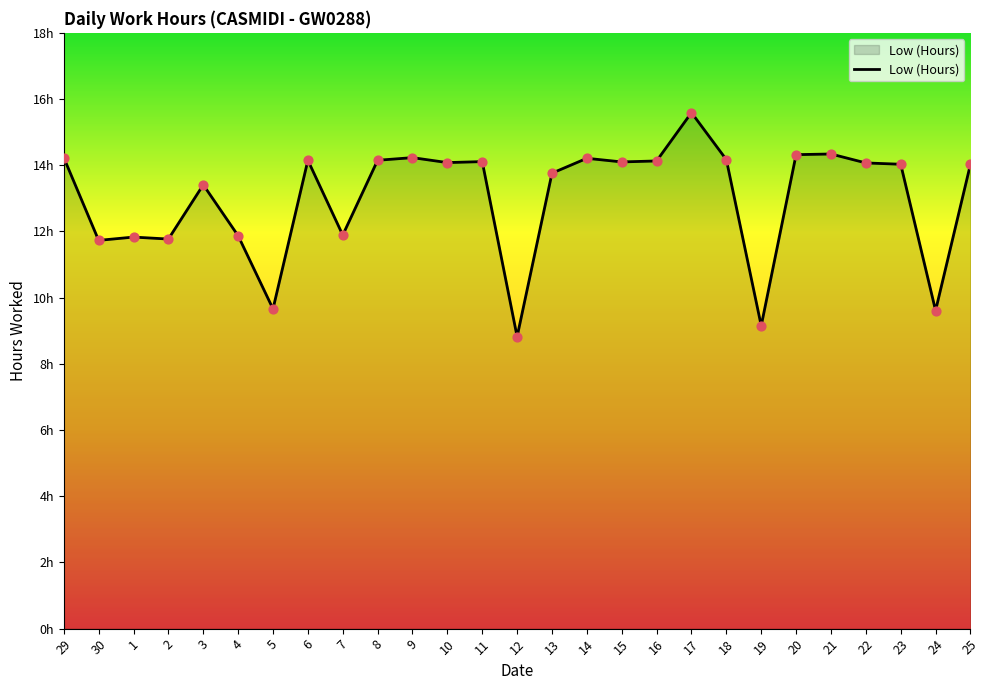

What is the change in value from 7 to 22?

+2.2